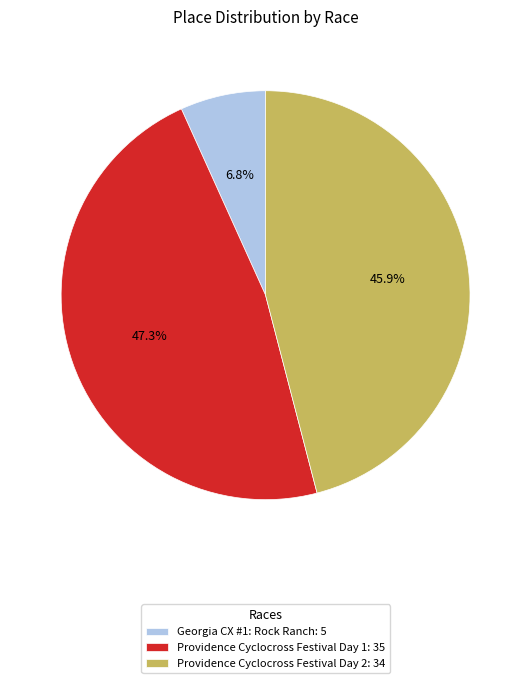

True or false: Georgia CX #1: Rock Ranch accounts for 7% of the total.

True